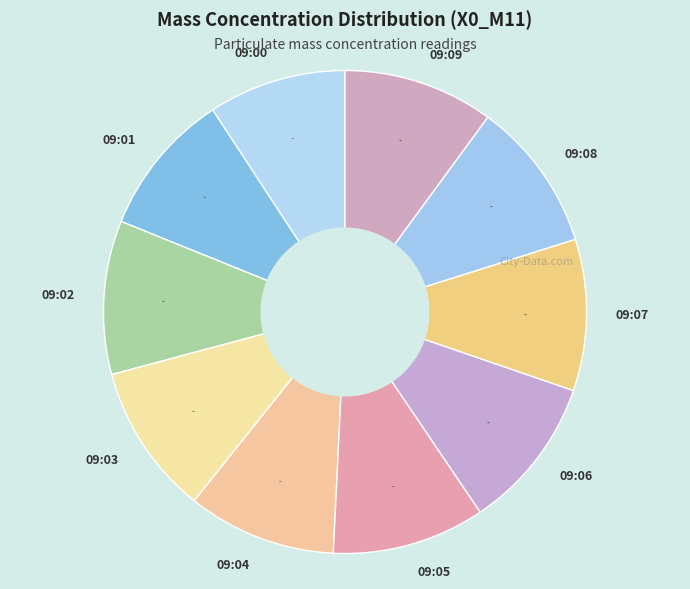

Is there any slice that represents more than half of the pie?

No